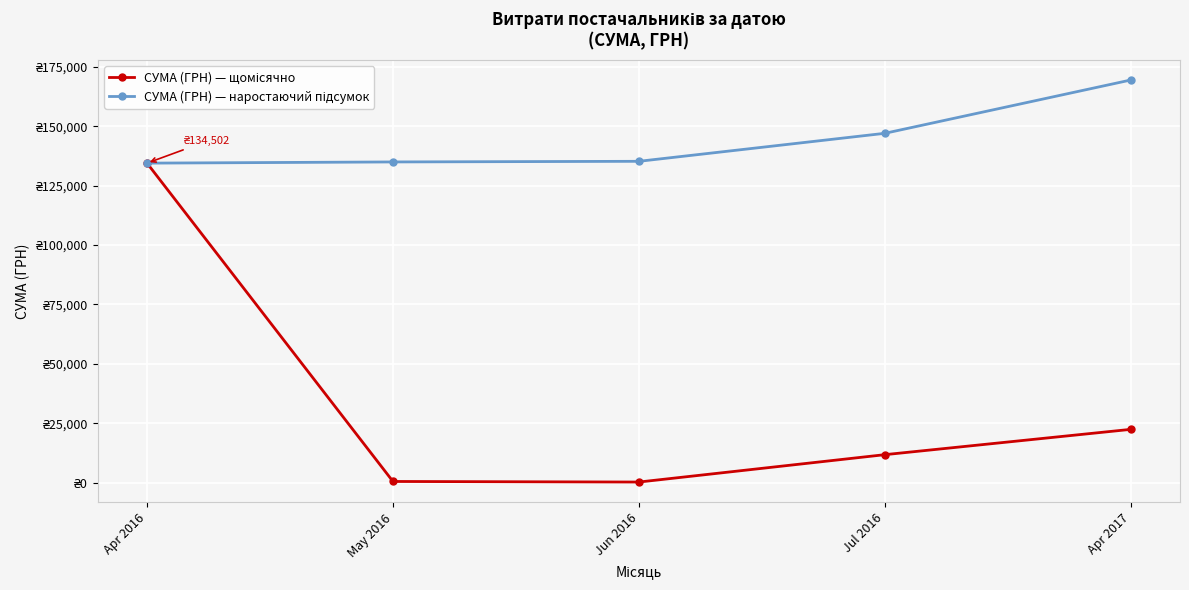

Does the chart have visible grid lines?

Yes